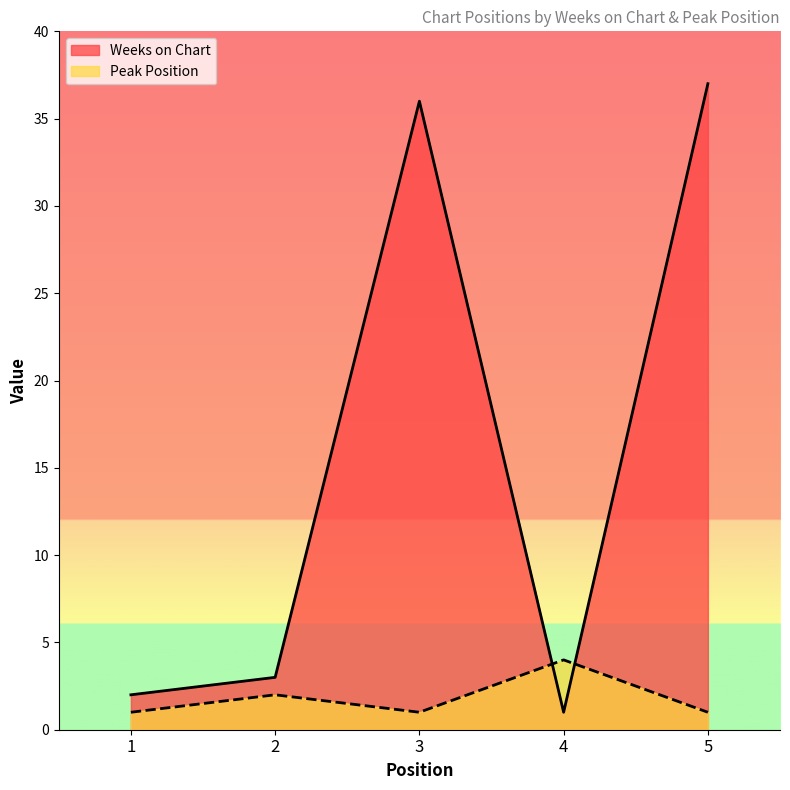

How many lines are shown in the chart?

2